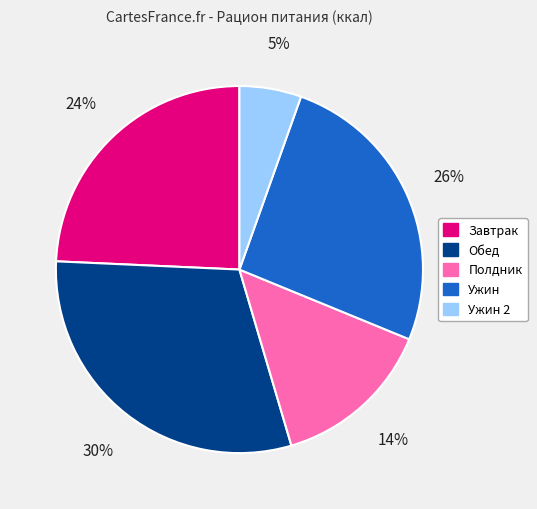

To the nearest percent, what is the difference between the largest and smallest slice percentages?

25%